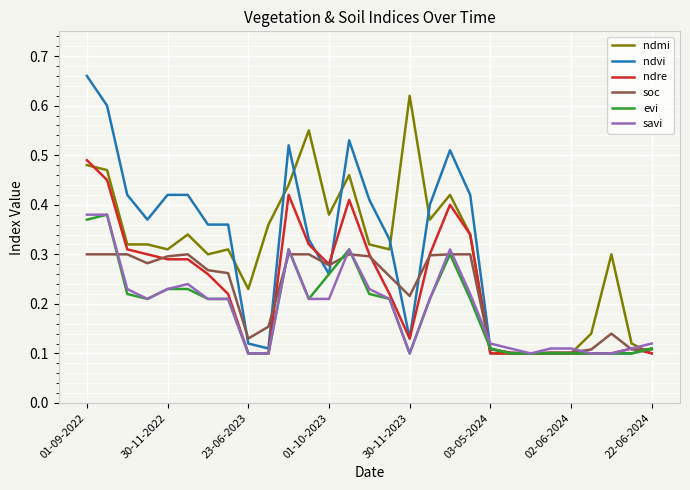

Which series has the largest range (max minus min)?

ndvi